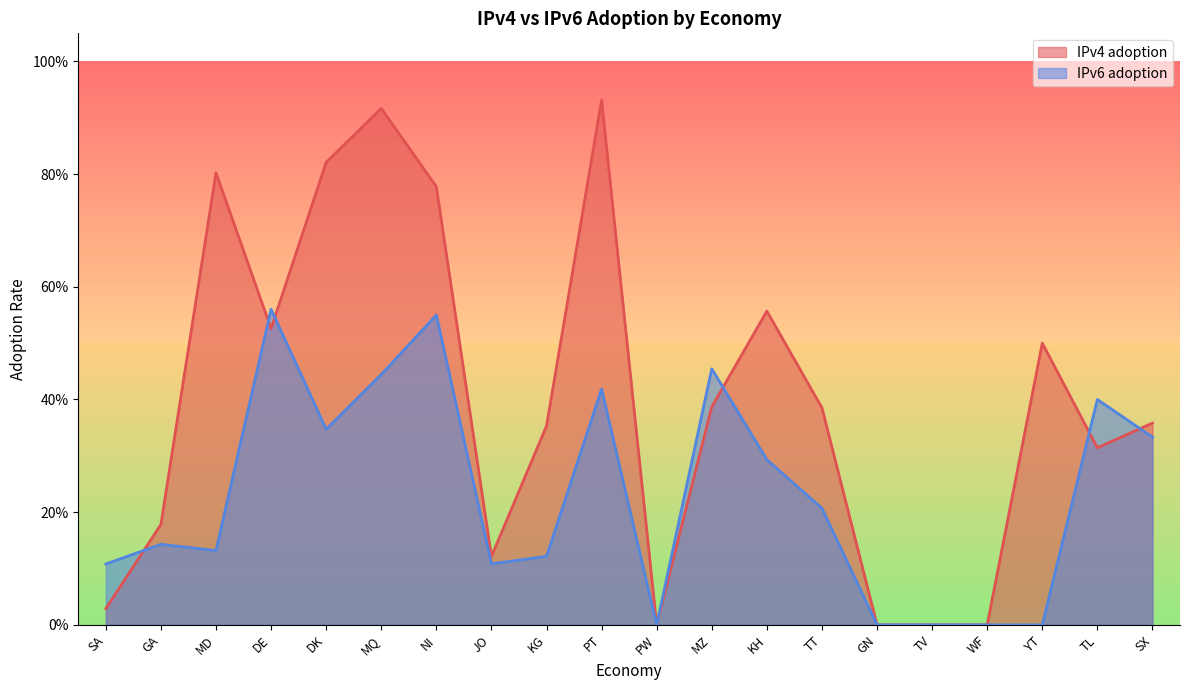

Is the value of IPv4 adoption at YT greater than the value of IPv6 adoption at GN?

Yes